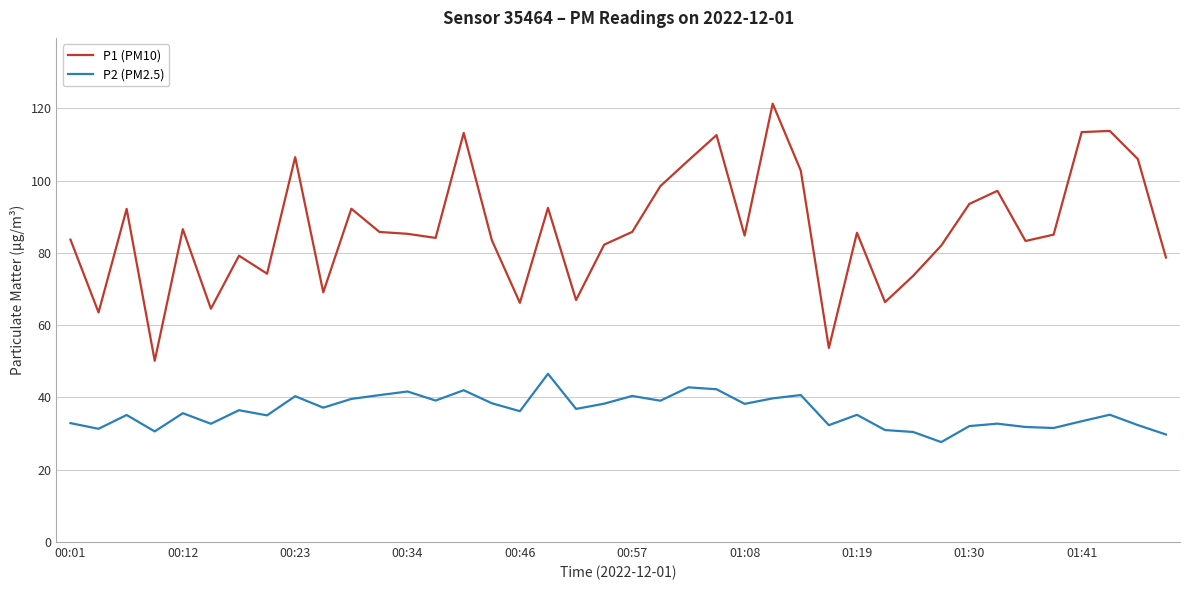

Rank the series by their average value, from lowest to highest.

P2 (PM2.5), P1 (PM10)